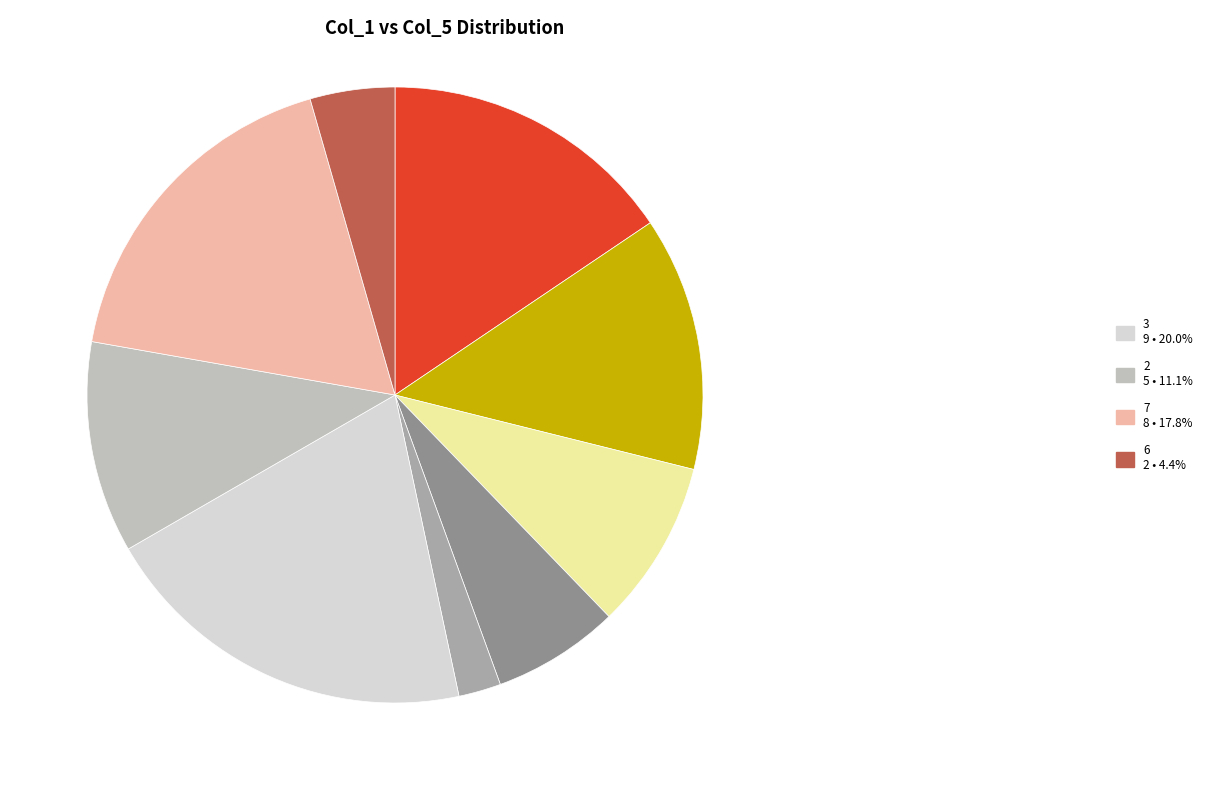

How many slices are in this pie chart?

9